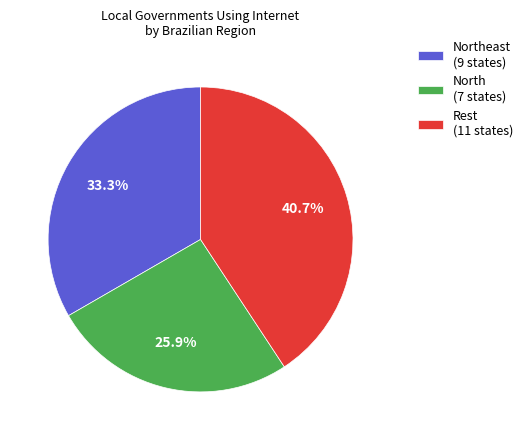

What is the ratio of the value at Northeast (9 states) to the value at North (7 states)?

1.3